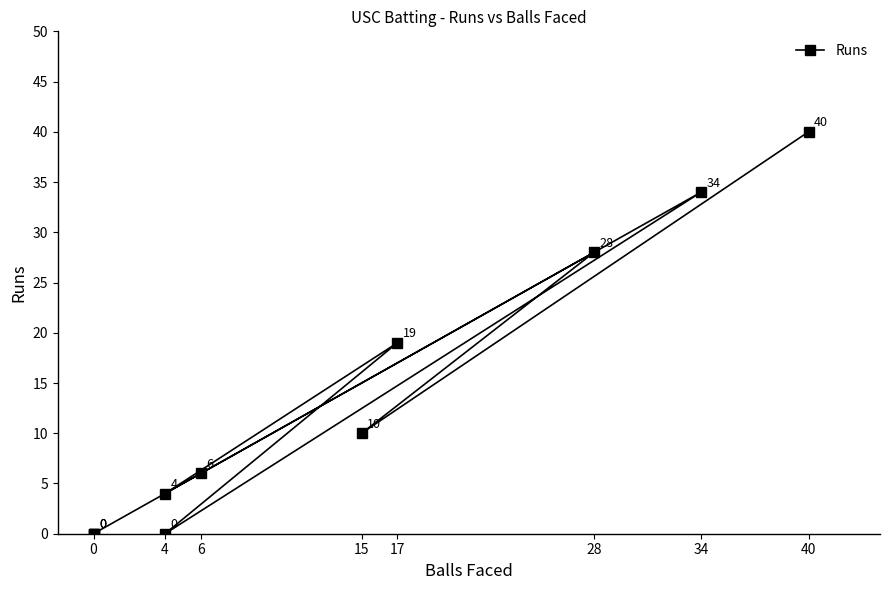

What is the difference between the maximum and minimum values?

40